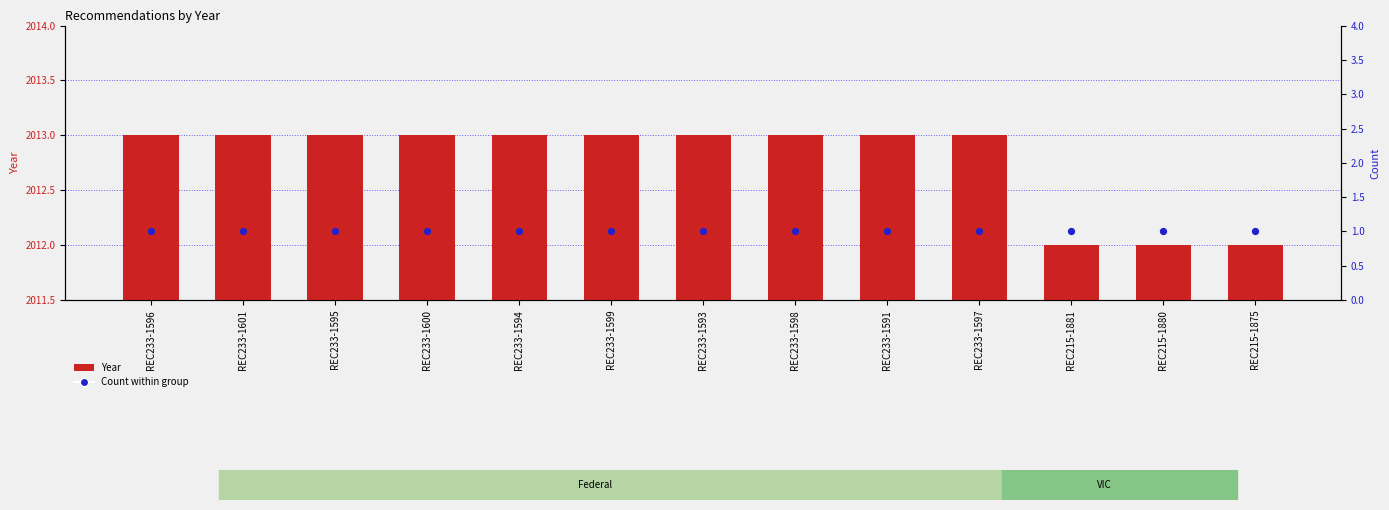

What is the total value across all series at REC233-1596?

2014